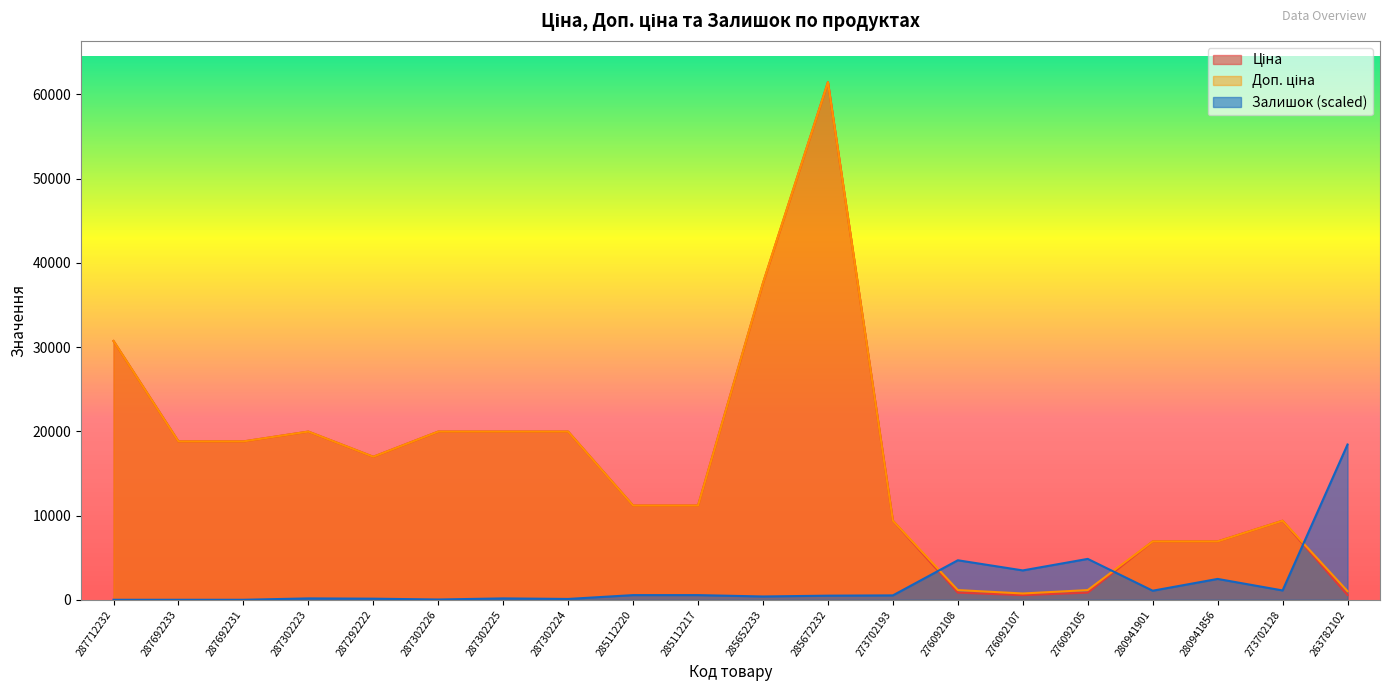

What is the label of the 9th point from the left?

285112220